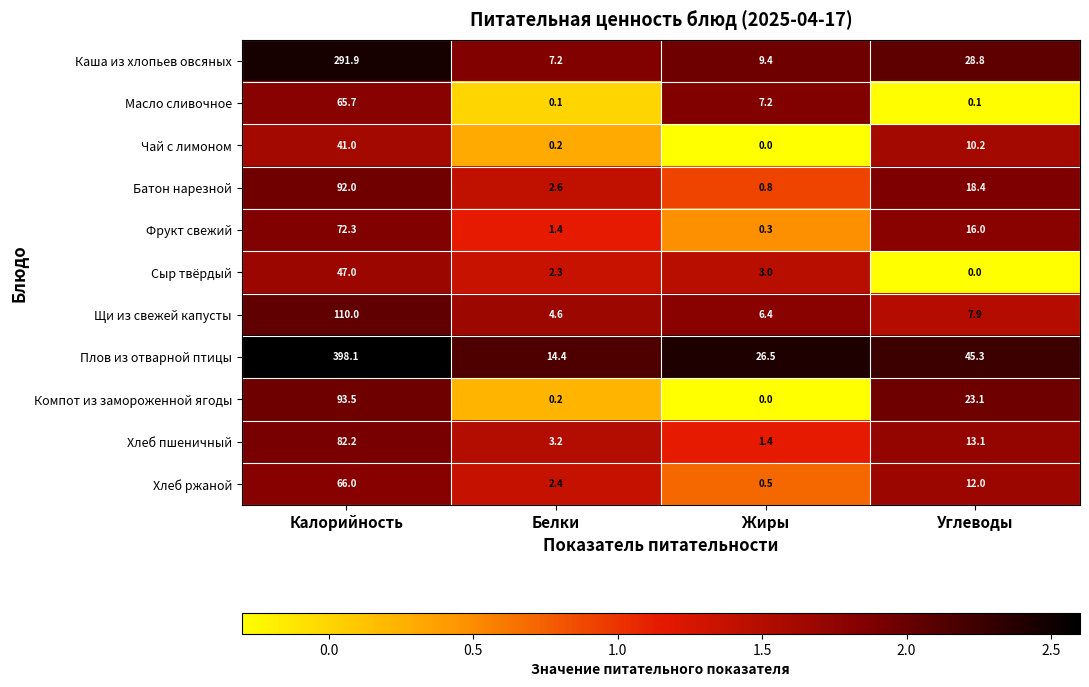

True or false: Сыр твёрдый has a value of -17.5 at Углеводы.

False